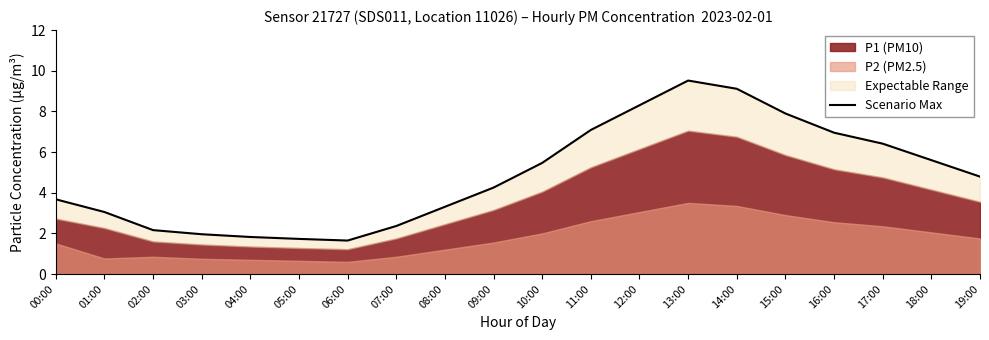

List the labels in order of value, smallest first.

06:00, 05:00, 04:00, 03:00, 02:00, 07:00, 01:00, 08:00, 00:00, 09:00, 19:00, 10:00, 18:00, 17:00, 16:00, 11:00, 15:00, 12:00, 14:00, 13:00